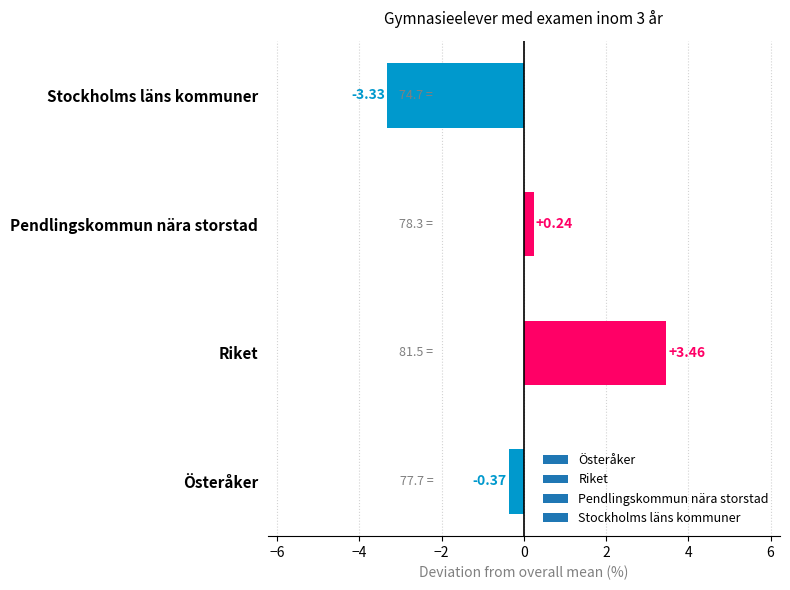

Which has a higher value, Pendlingskommun nära storstad or Riket?

Riket